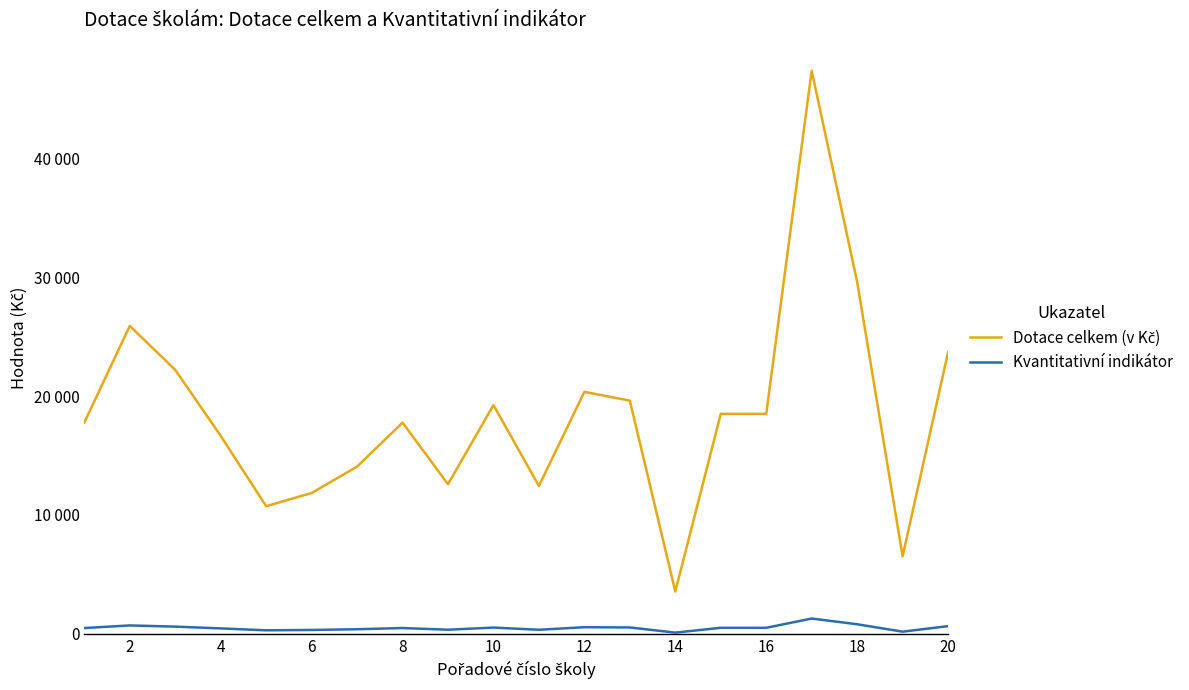

What is the difference between the maximum and minimum values in the Kvantitativní indikátor series?

1184